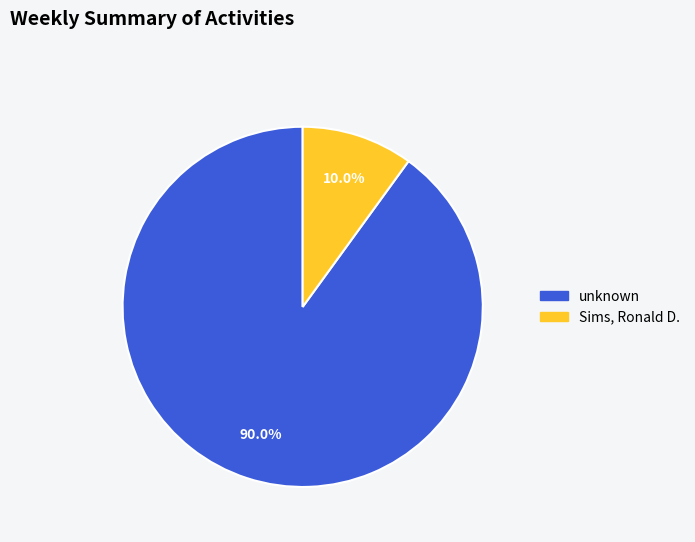

How many slices are in this pie chart?

2